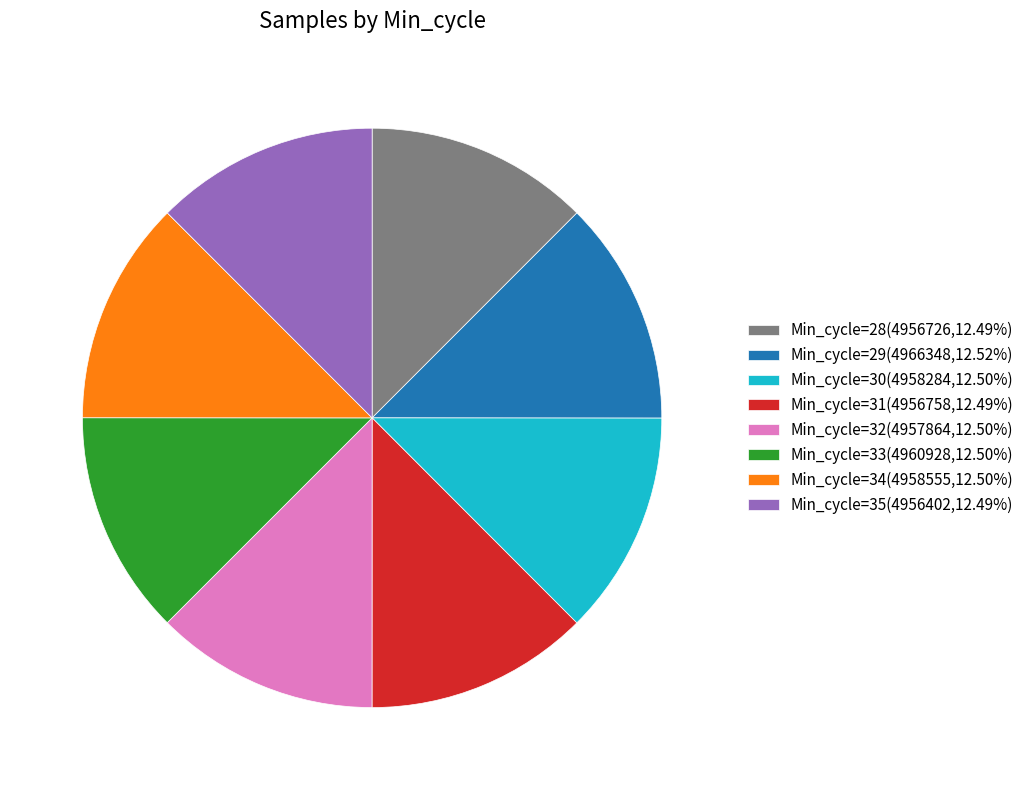

Is the sum of Min_cycle=28(4956726,12.49%) and Min_cycle=35(4956402,12.49%) greater than half?

No